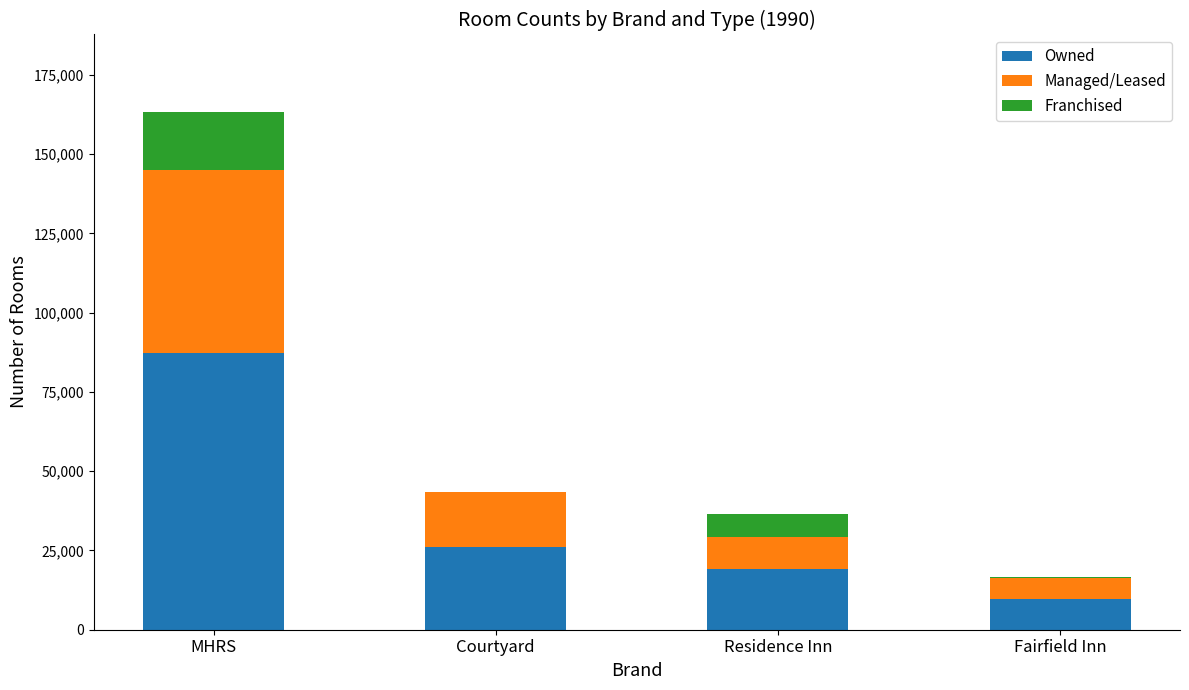

What is the total value across all series at Courtyard?

43544